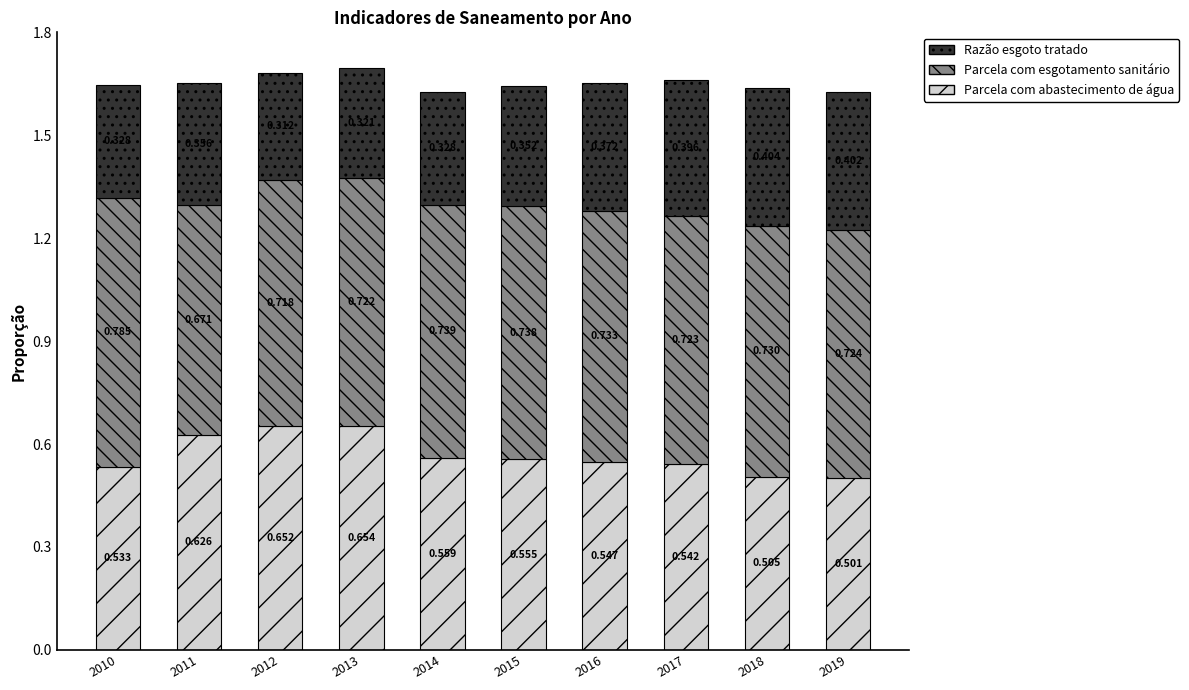

What is the lowest value of the Parcela com abastecimento de água series?

0.5